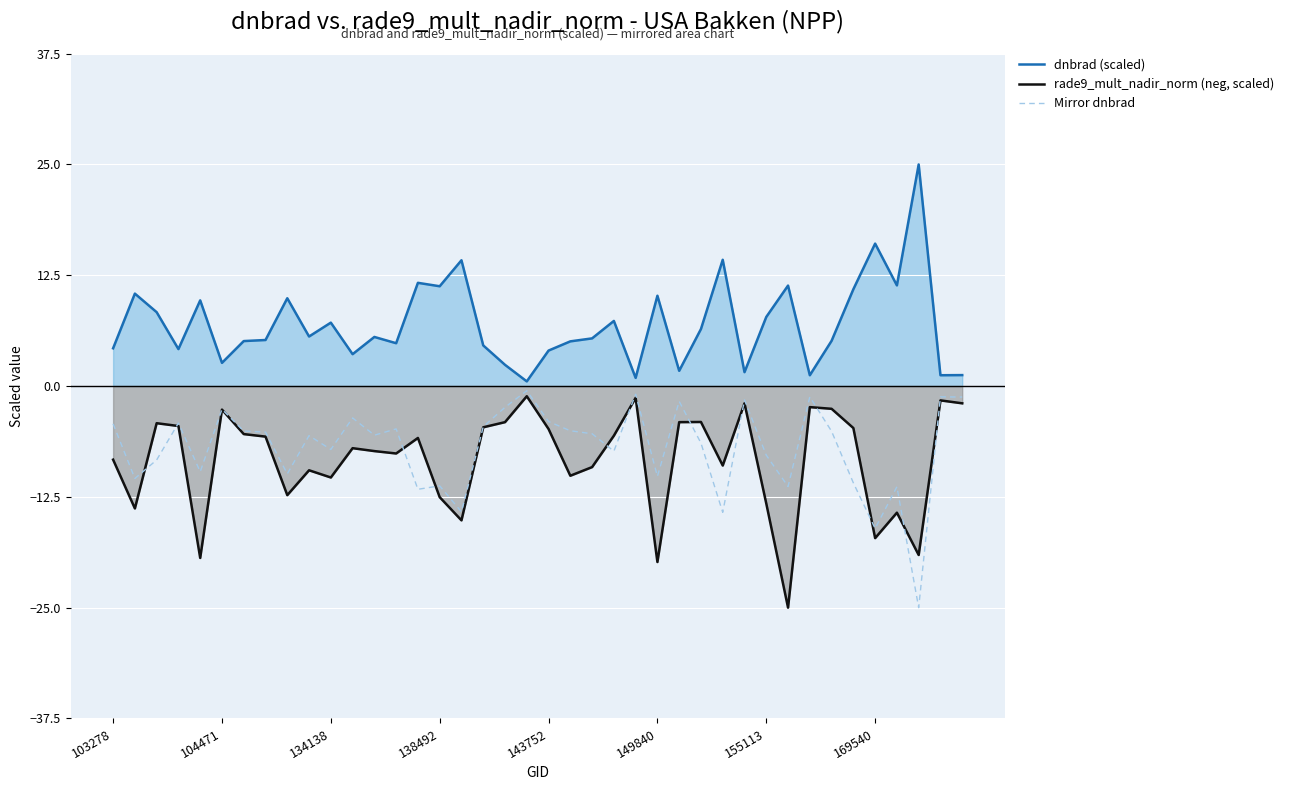

What value does the Mirror dnbrad series have at 13?

-4.8